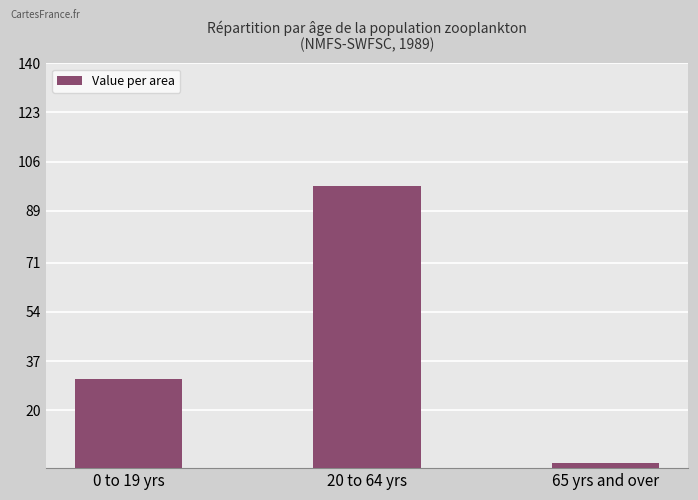

Where does the data first go above 30?

0 to 19 yrs